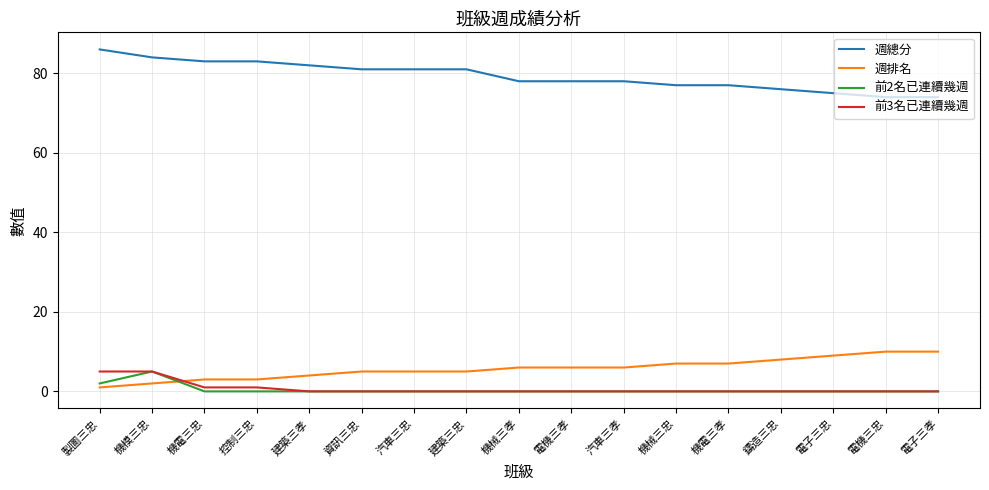

Is the value of 週總分 at 電機三孝 greater than the value of 週排名 at 機械三孝?

Yes